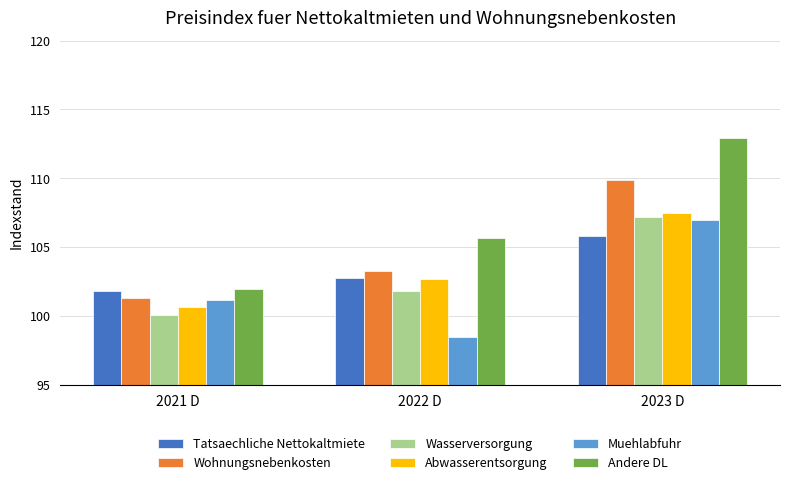

Reading left to right, extract all data points from this chart.

Tatsaechliche Nettokaltmiete: 101.8	102.8	105.8
Wohnungsnebenkosten: 101.3	103.3	109.9
Wasserversorgung: 100.1	101.8	107.2
Abwasserentsorgung: 100.7	102.7	107.5
Muehlabfuhr: 101.2	98.5	107.0
Andere DL: 102.0	105.7	112.9